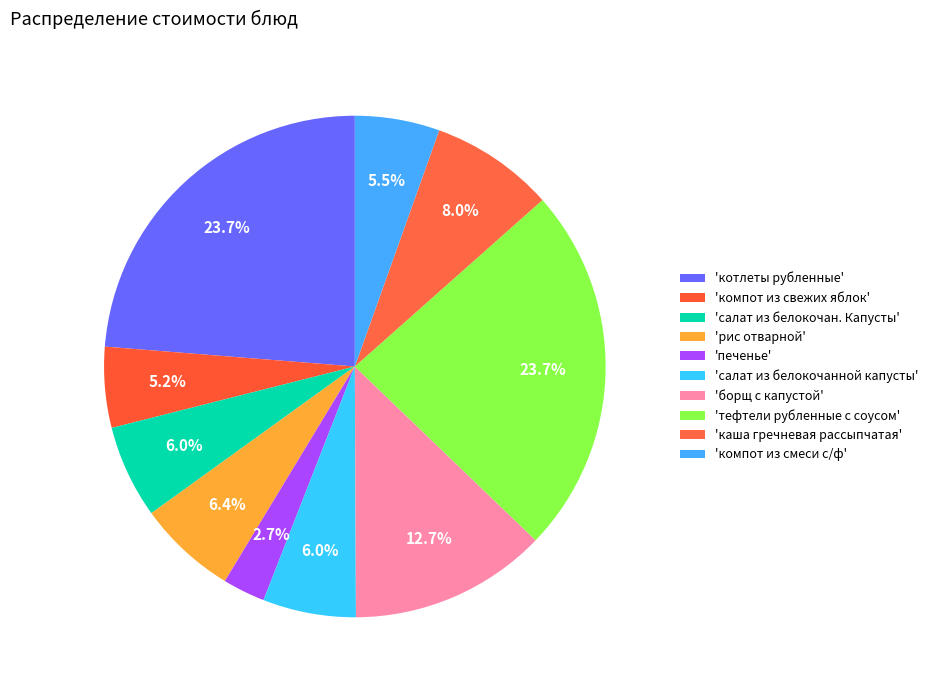

Count the number of slices in the pie.

10